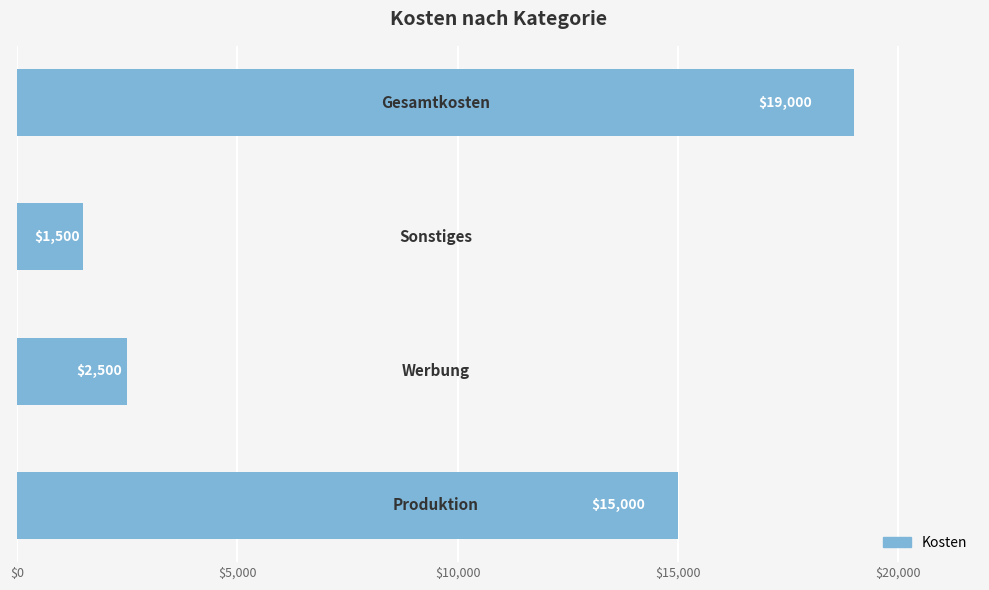

Reading top to bottom, transcribe all the data shown in this chart.

19000	1500	2500	15000